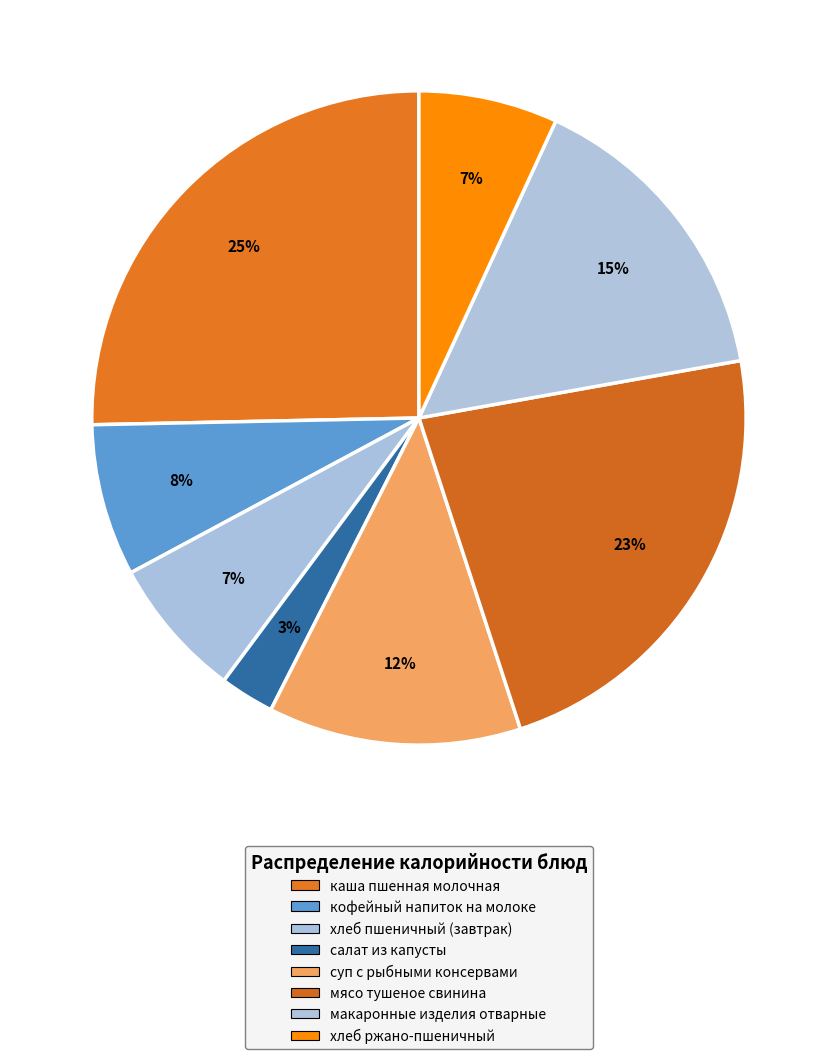

The каша пшенная молочная slice represents 36% of the pie. True or false?

False